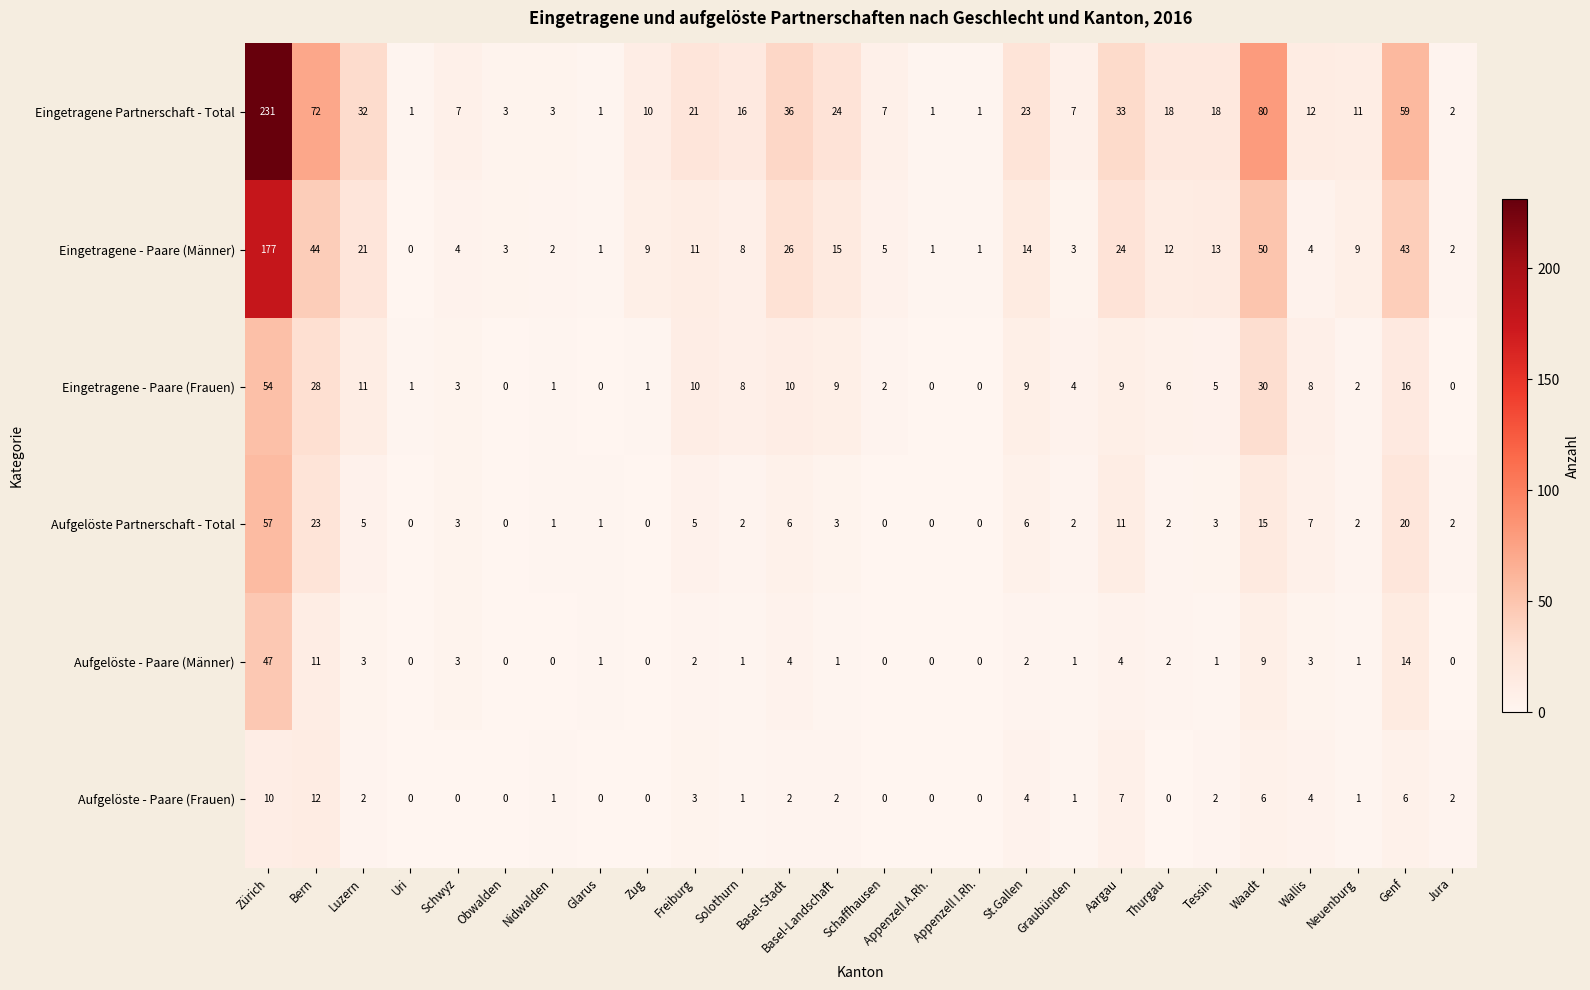

How many distinct data groups are displayed?

6